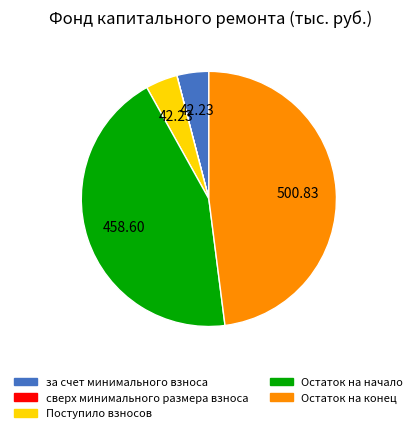

Which slice is the largest?

Остаток на конец